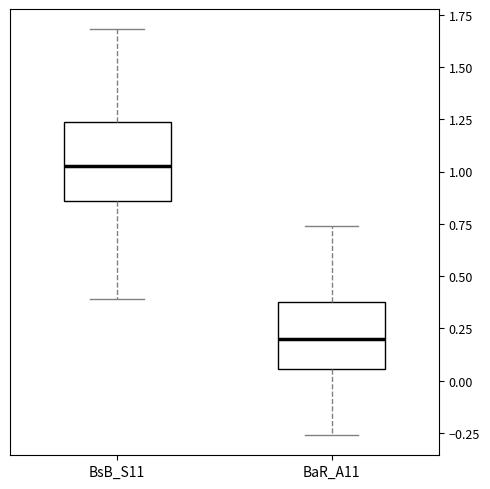

Comparing the boxes themselves (not the whiskers), which one is the tallest?

BsB_S11